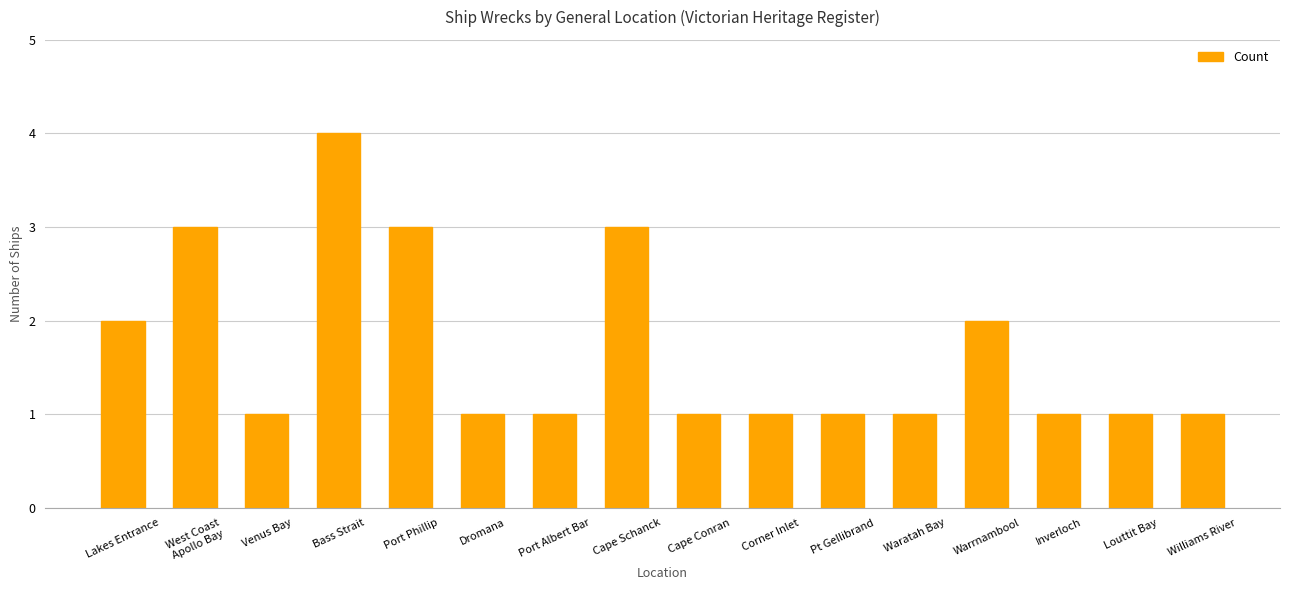

What is the sum of all values?

27